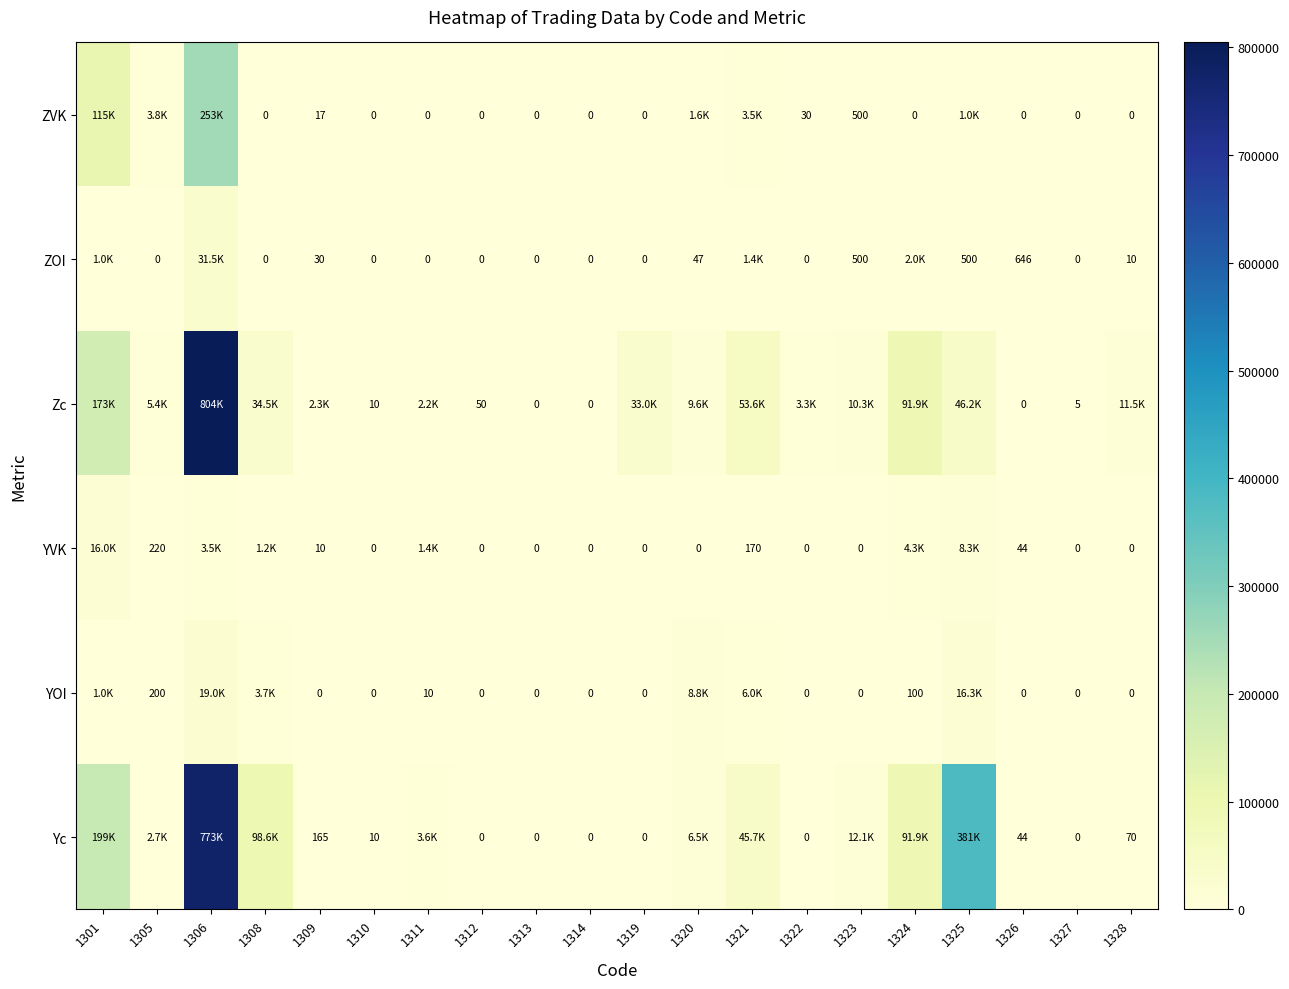

Which has a higher value, 1324 or 1322?

1322